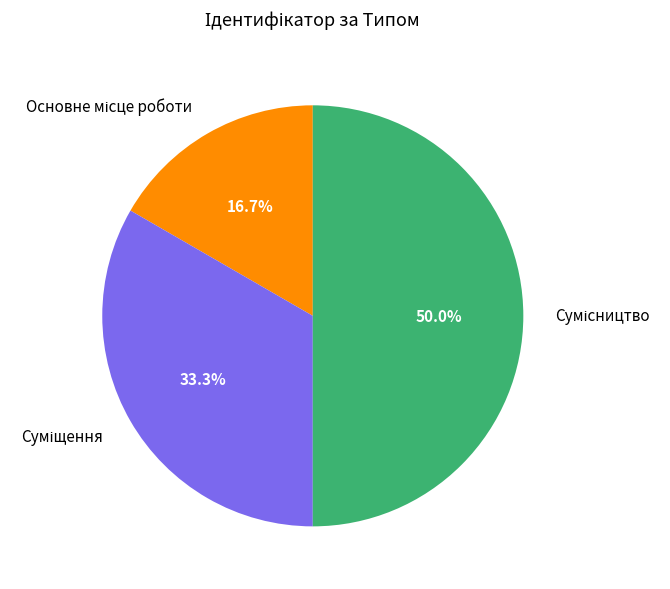

Is there a majority slice in this chart?

No